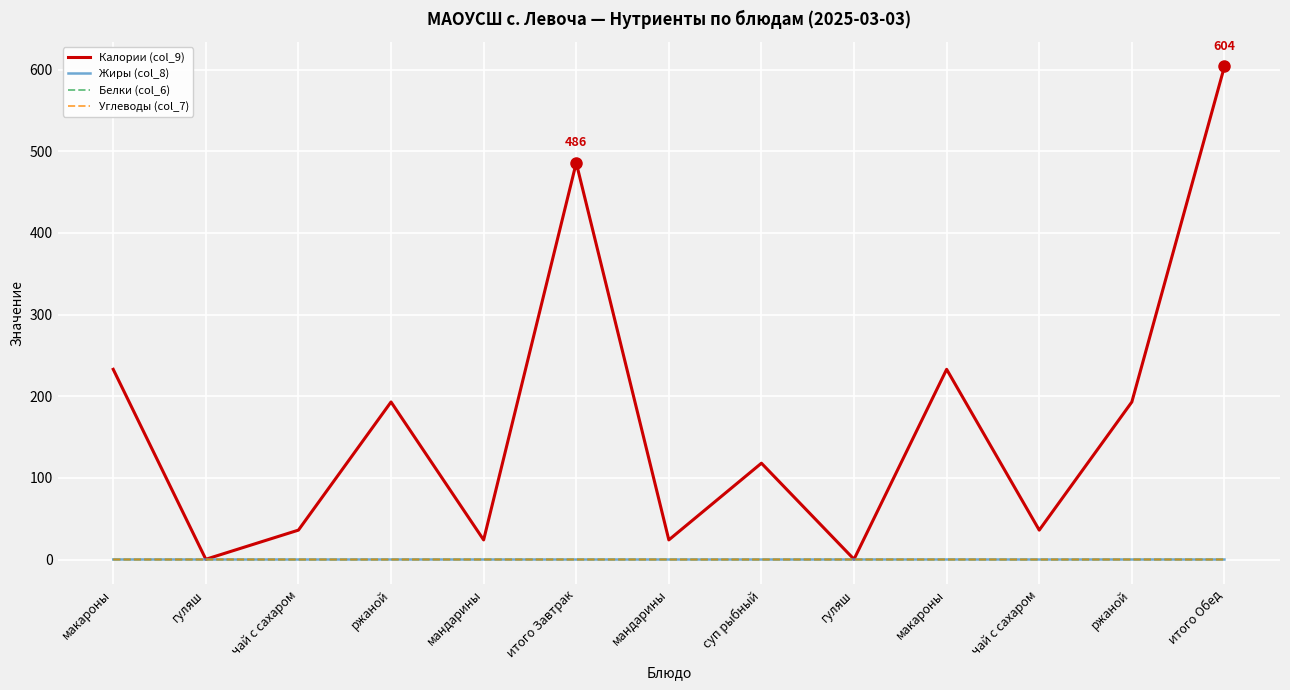

What is the sum of all Белки (col_6) values?

0.3